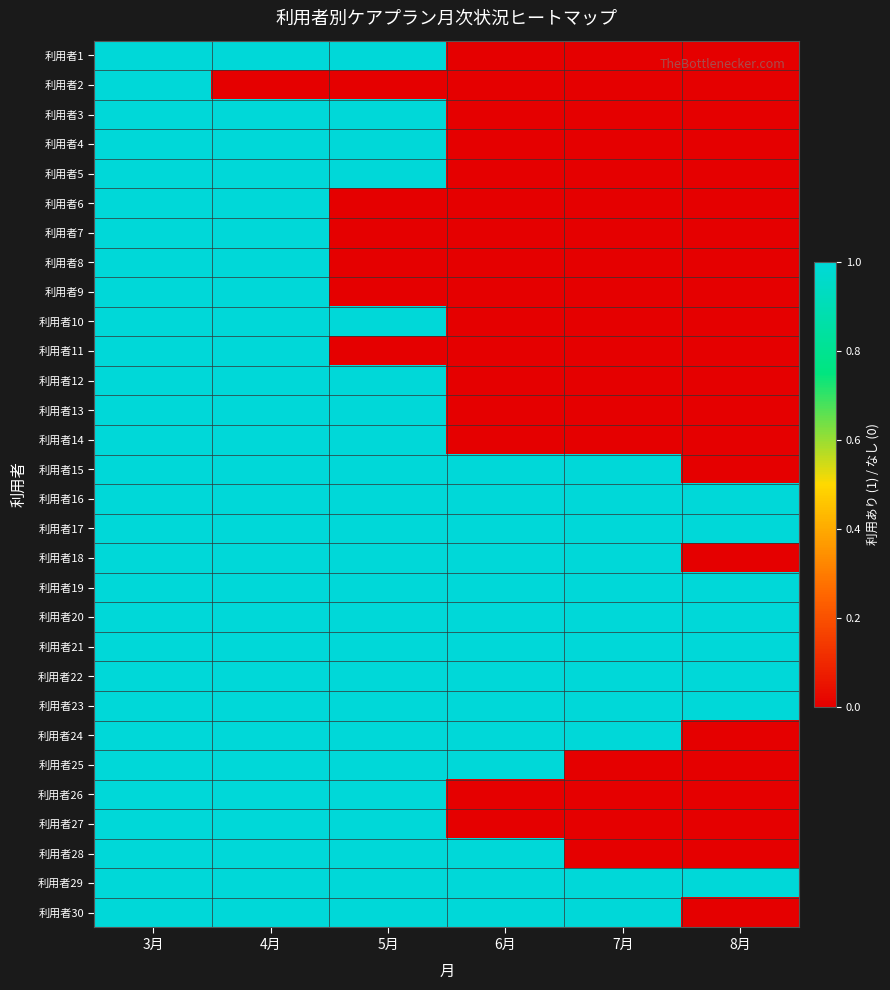

How many series are shown in this chart?

30